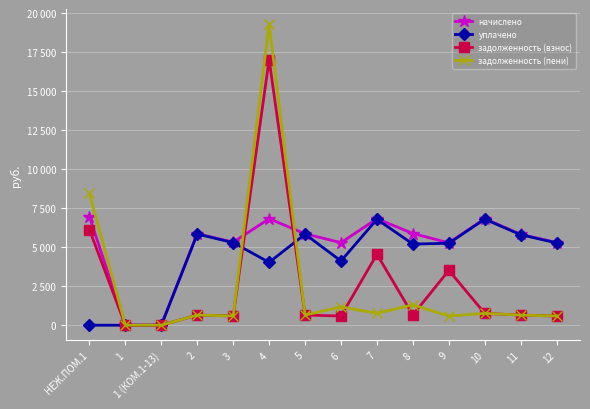

What are all the series names shown in the legend?

начислено, уплачено, задолженность (взнос), задолженность (пени)